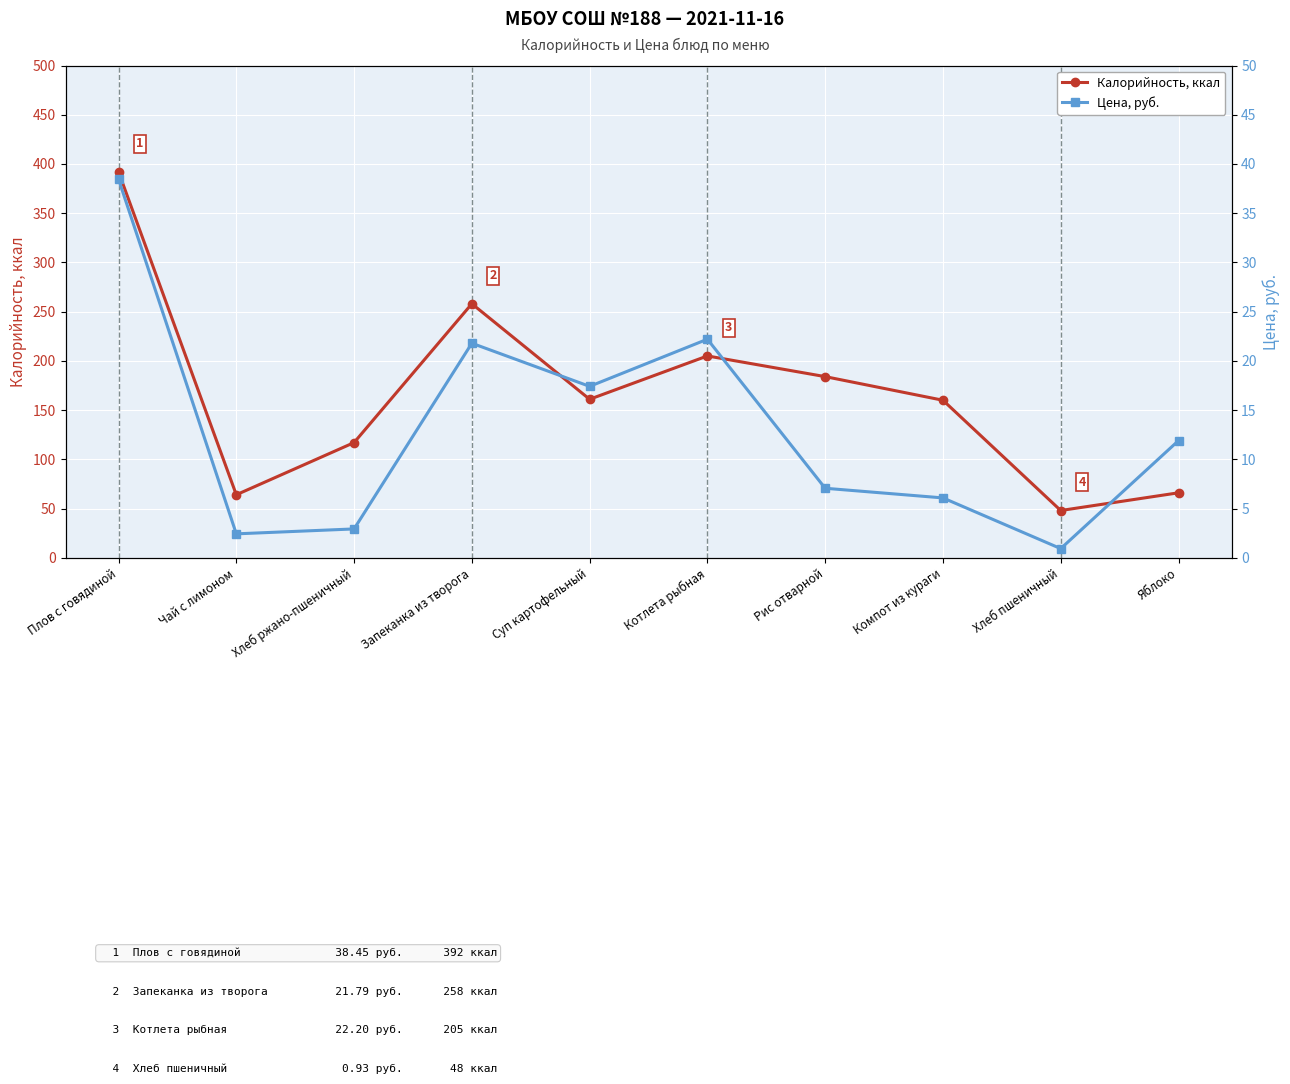

Reading right to left, what are all the values shown in this chart?

Калорийность, ккал: Яблоко=66.0	Хлеб пшеничный=48.0	Компот из кураги=160.0	Рис отварной=184.0	Котлета рыбная=205.0	Суп картофельный=161.0	Запеканка из творога=258.0	Хлеб ржано-пшеничный=117.0	Чай с лимоном=64.0	Плов с говядиной=392.0
Цена, руб.: Яблоко=11.9	Хлеб пшеничный=0.9	Компот из кураги=6.1	Рис отварной=7.1	Котлета рыбная=22.2	Суп картофельный=17.4	Запеканка из творога=21.8	Хлеб ржано-пшеничный=2.9	Чай с лимоном=2.4	Плов с говядиной=38.5